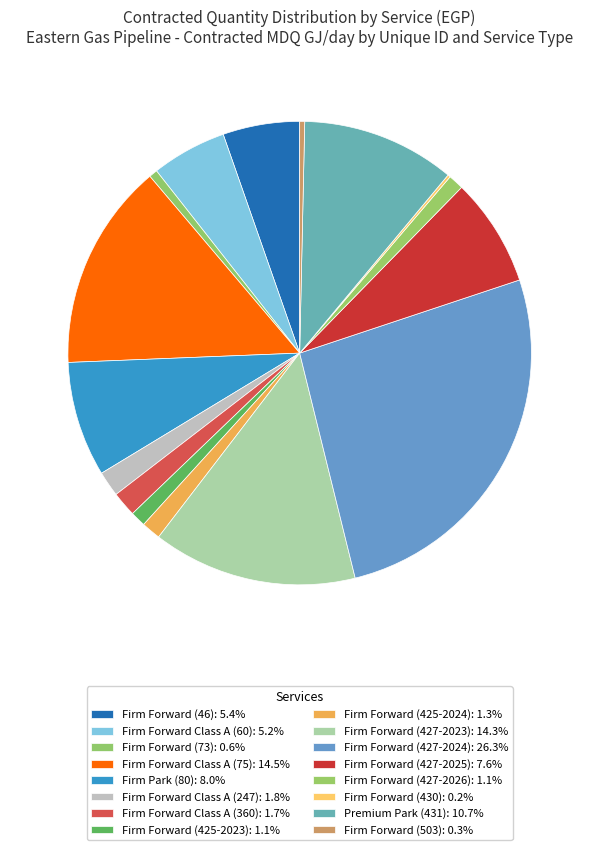

Is it true that Firm Forward (427-2024) is 26% of the pie?

True